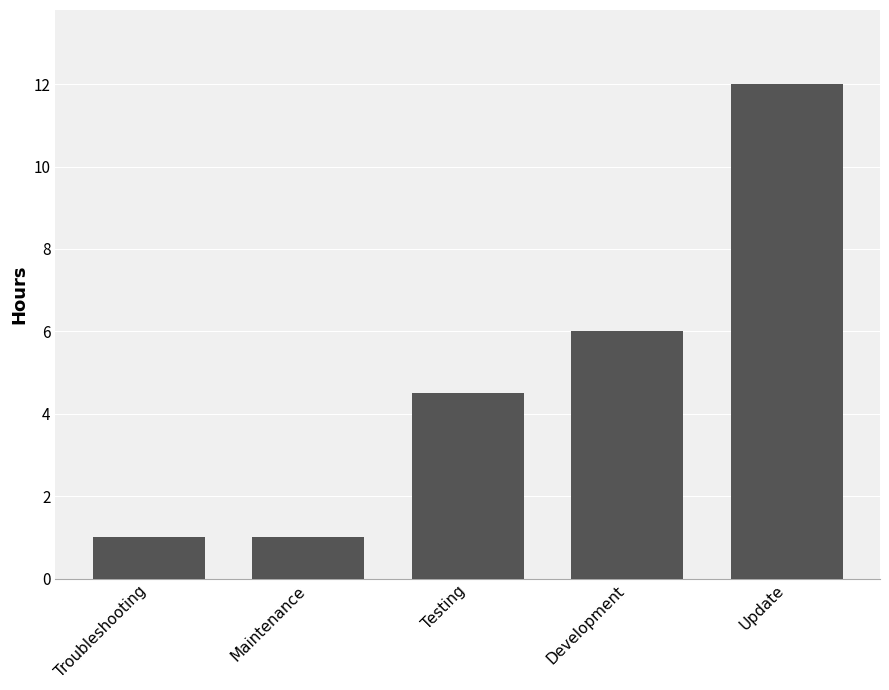

Does the chart contain stacked bars?

No